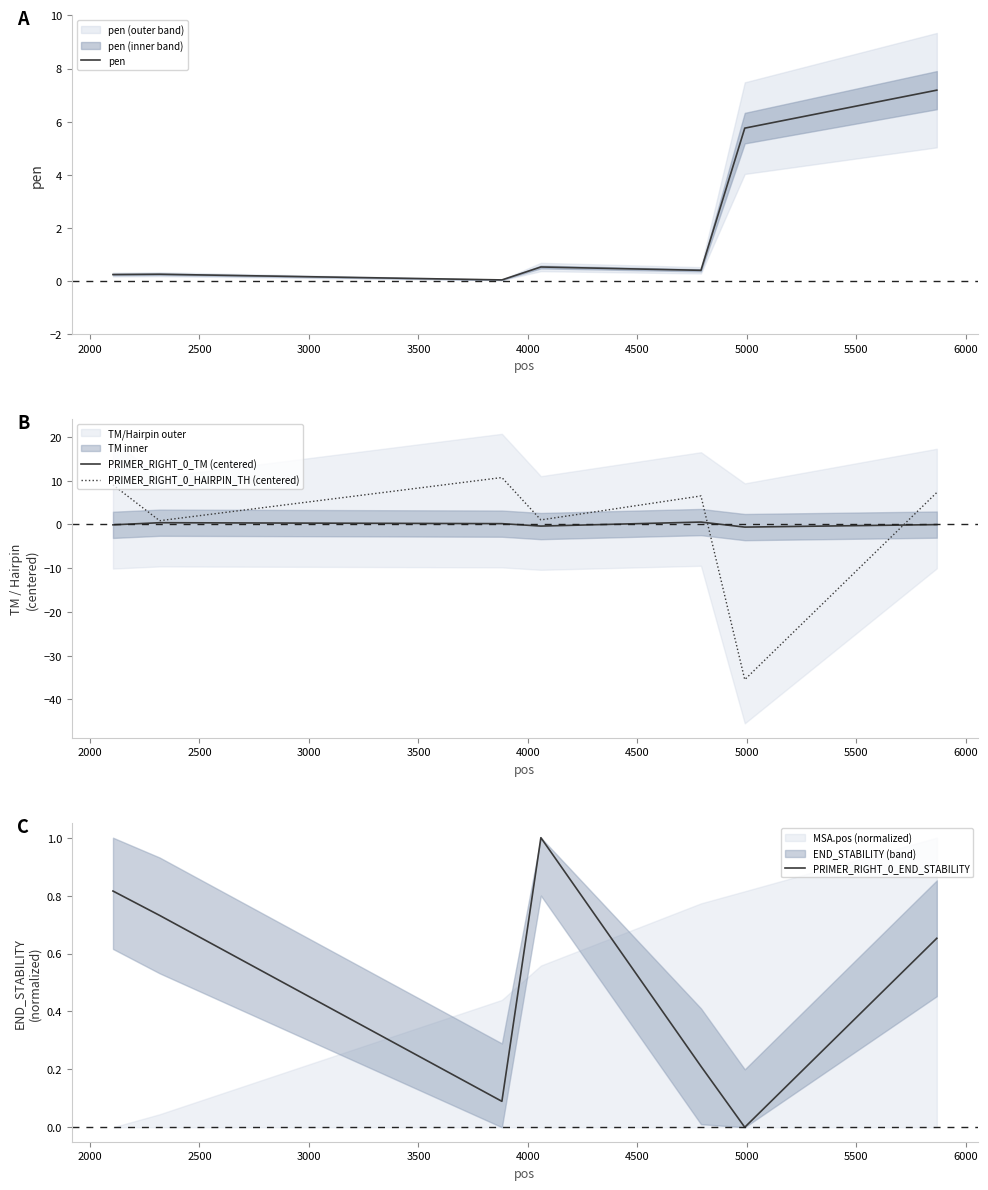

What is the value of the pen point at the 1st from the left?

0.2